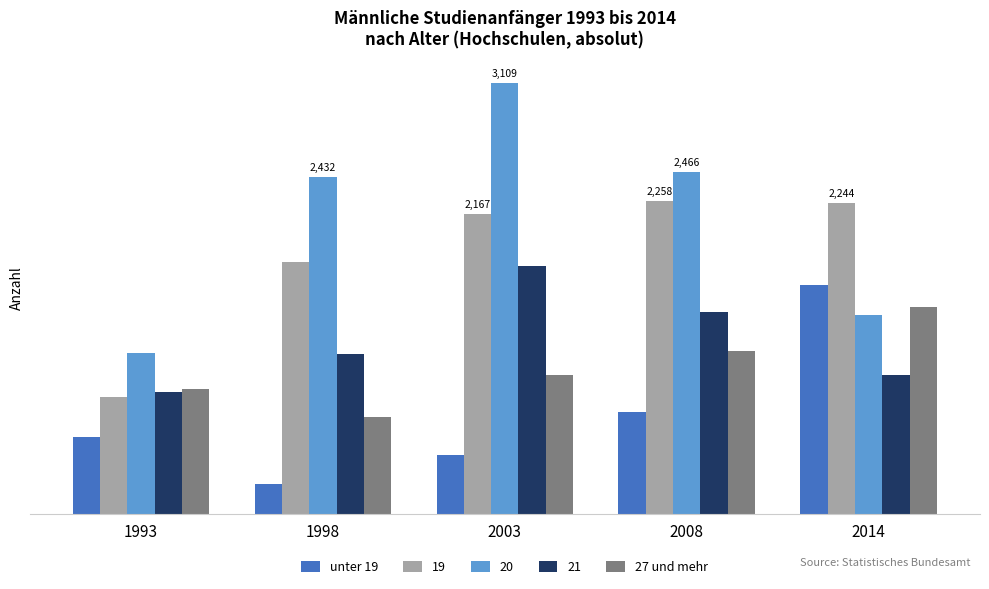

What are all the series names shown in the legend?

unter 19, 19, 20, 21, 27 und mehr